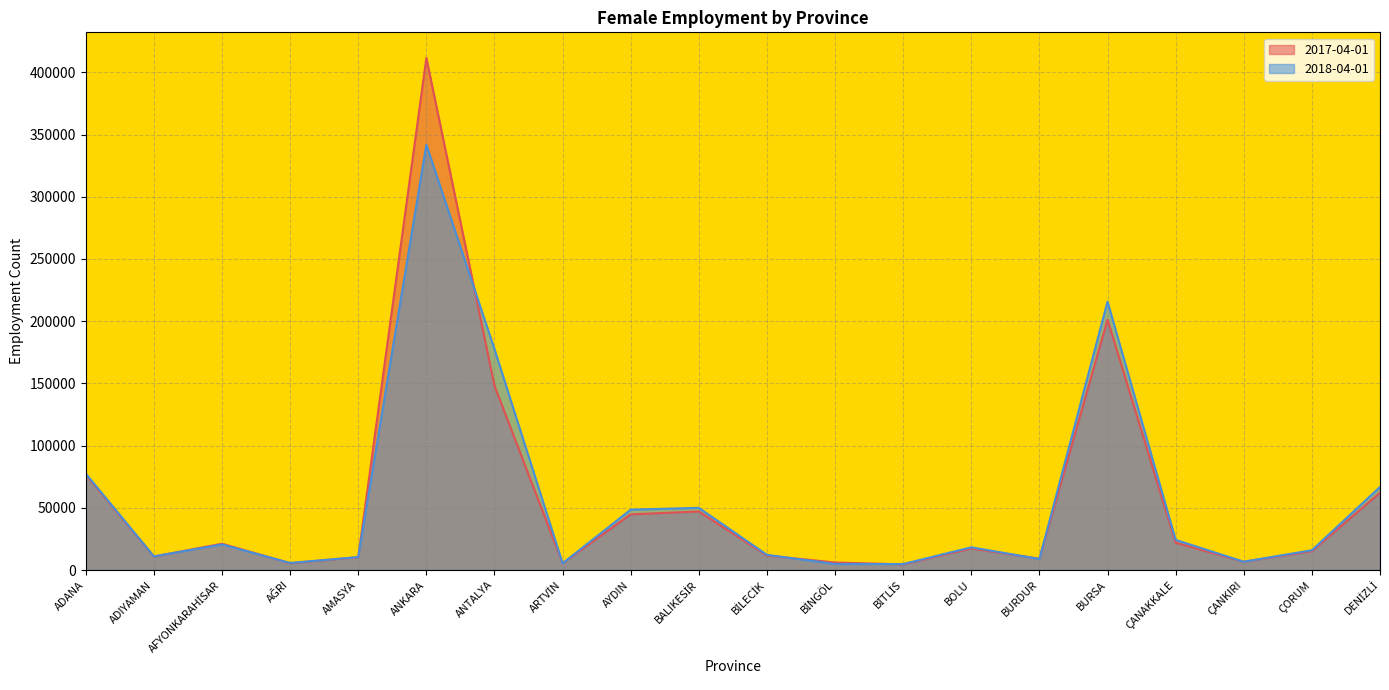

Between which two adjacent categories do 2018-04-01 and 2017-04-01 first intersect?

ADIYAMAN and AFYONKARAHİSAR